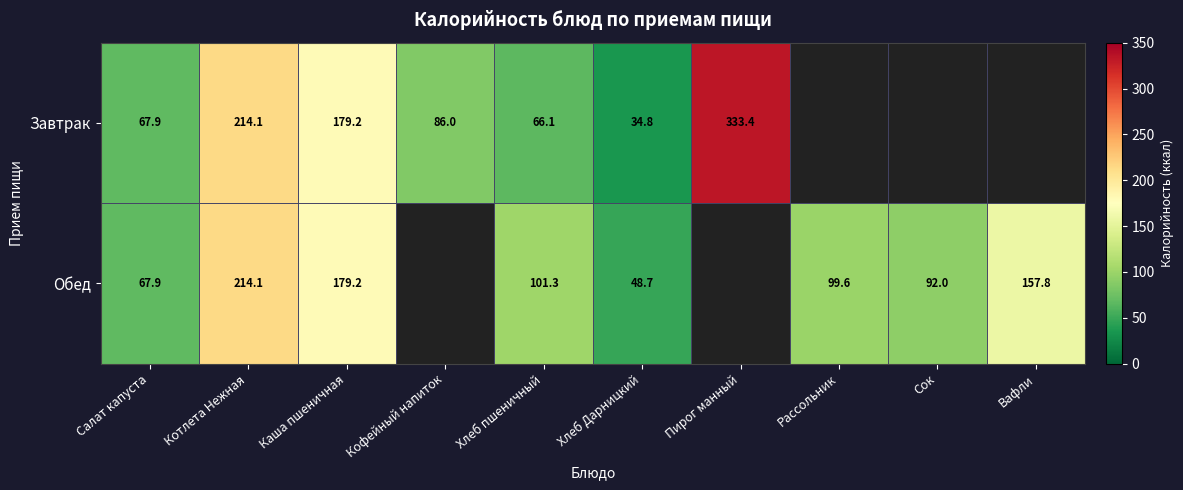

Between Салат капуста and Котлета Нежная, which is larger?

Котлета Нежная